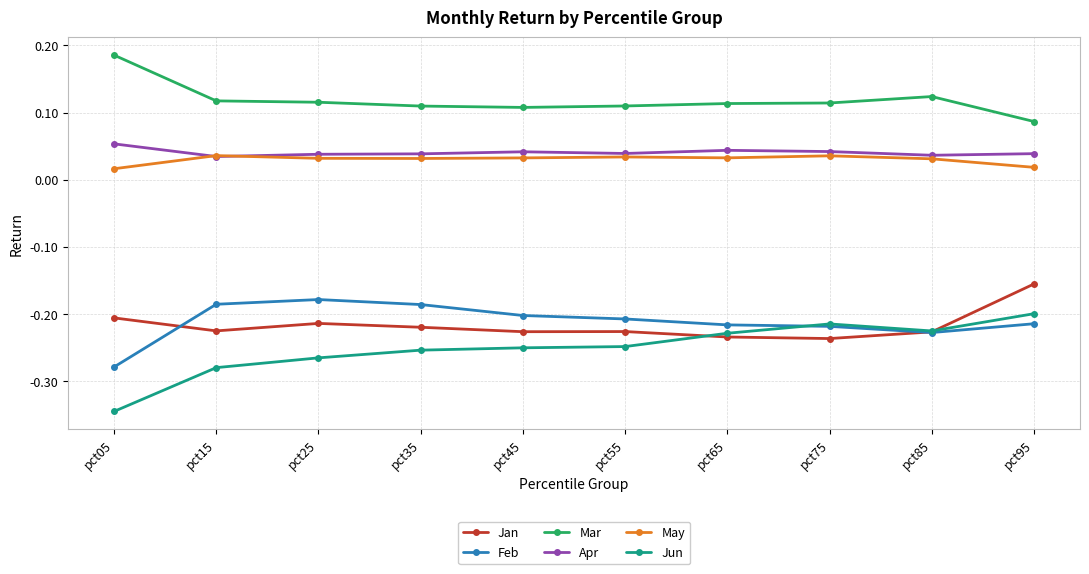

True or false: May and Jan cross at least once.

False